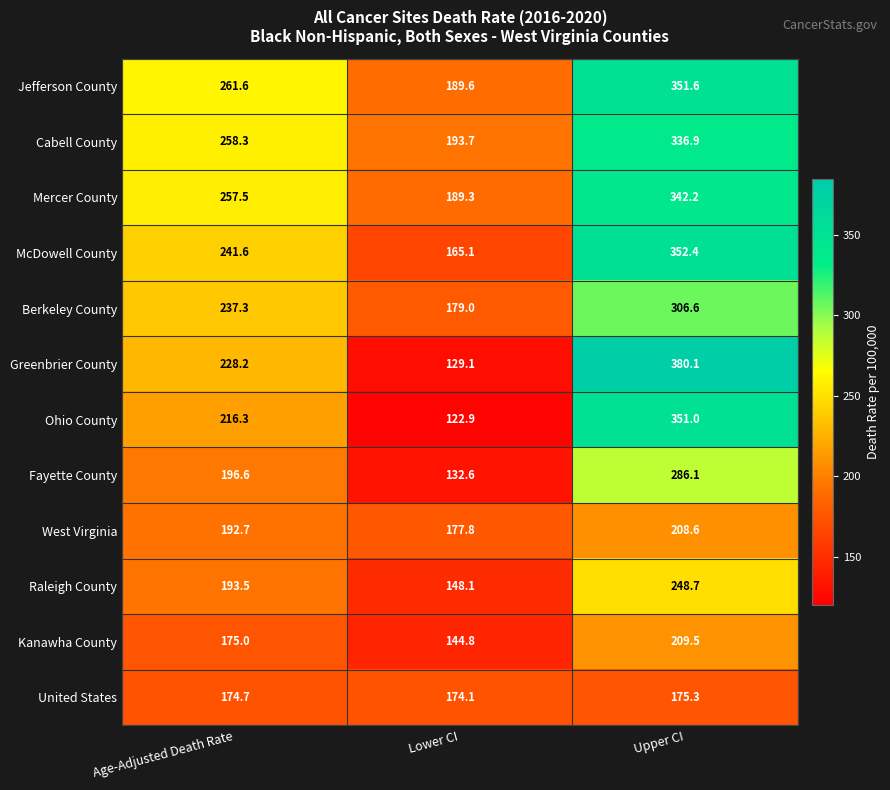

What is the total value across all series at Upper CI?

3549.0